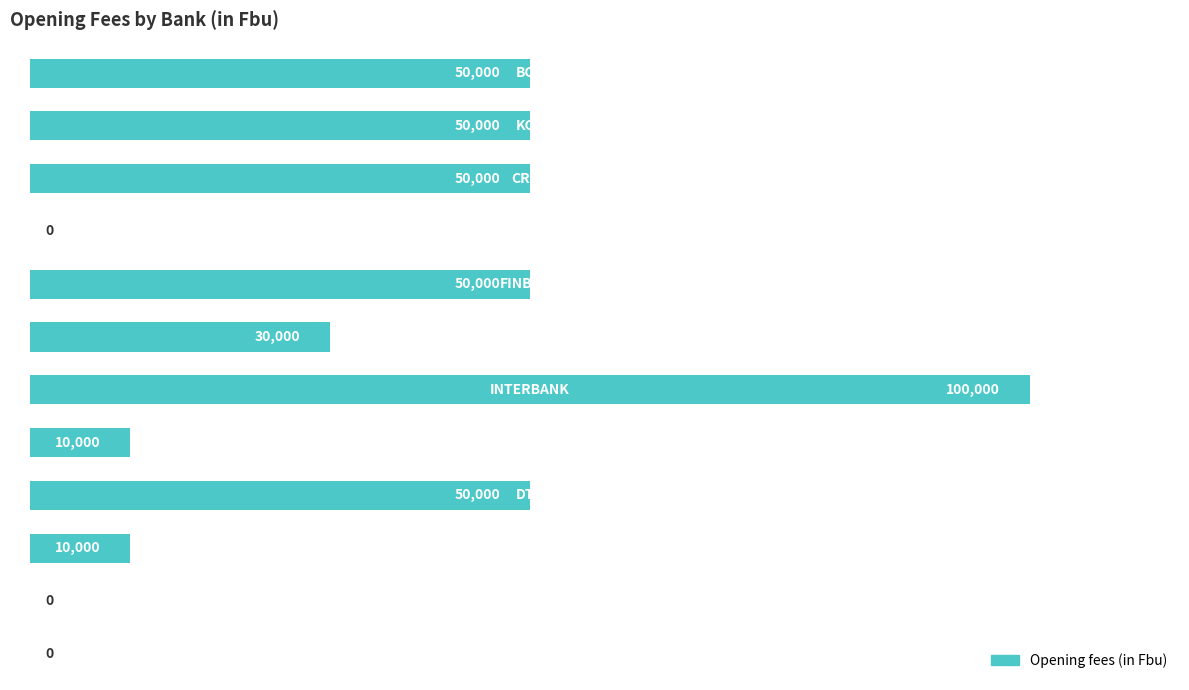

What is the greatest value displayed?

100000